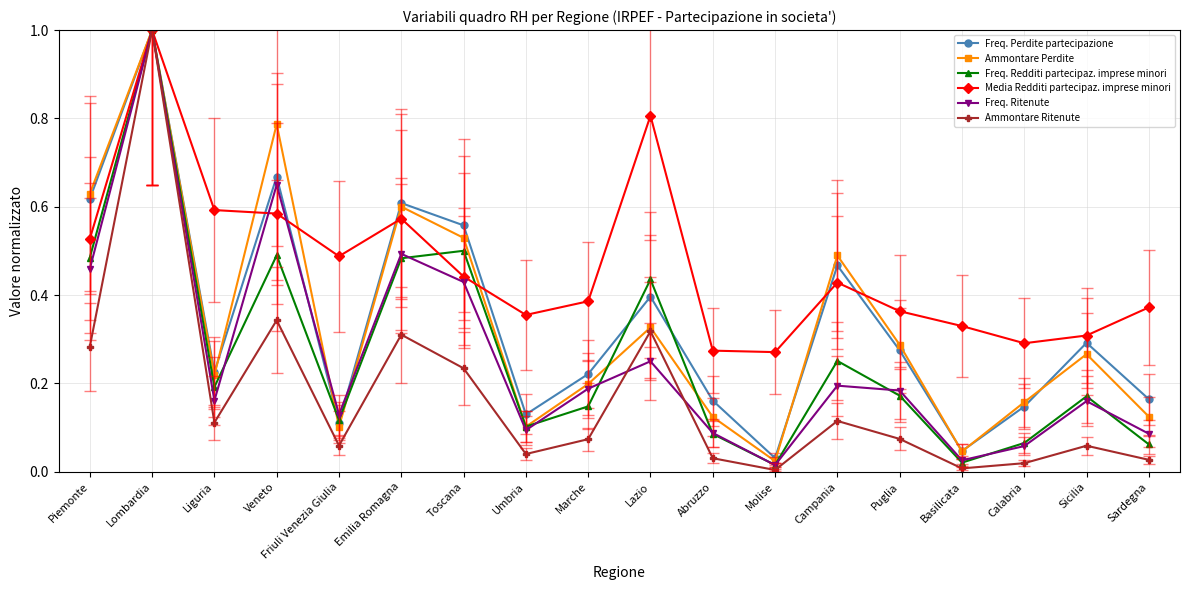

True or false: Media Redditi partecipaz. imprese minori has a value of 0.2 at Lazio.

False